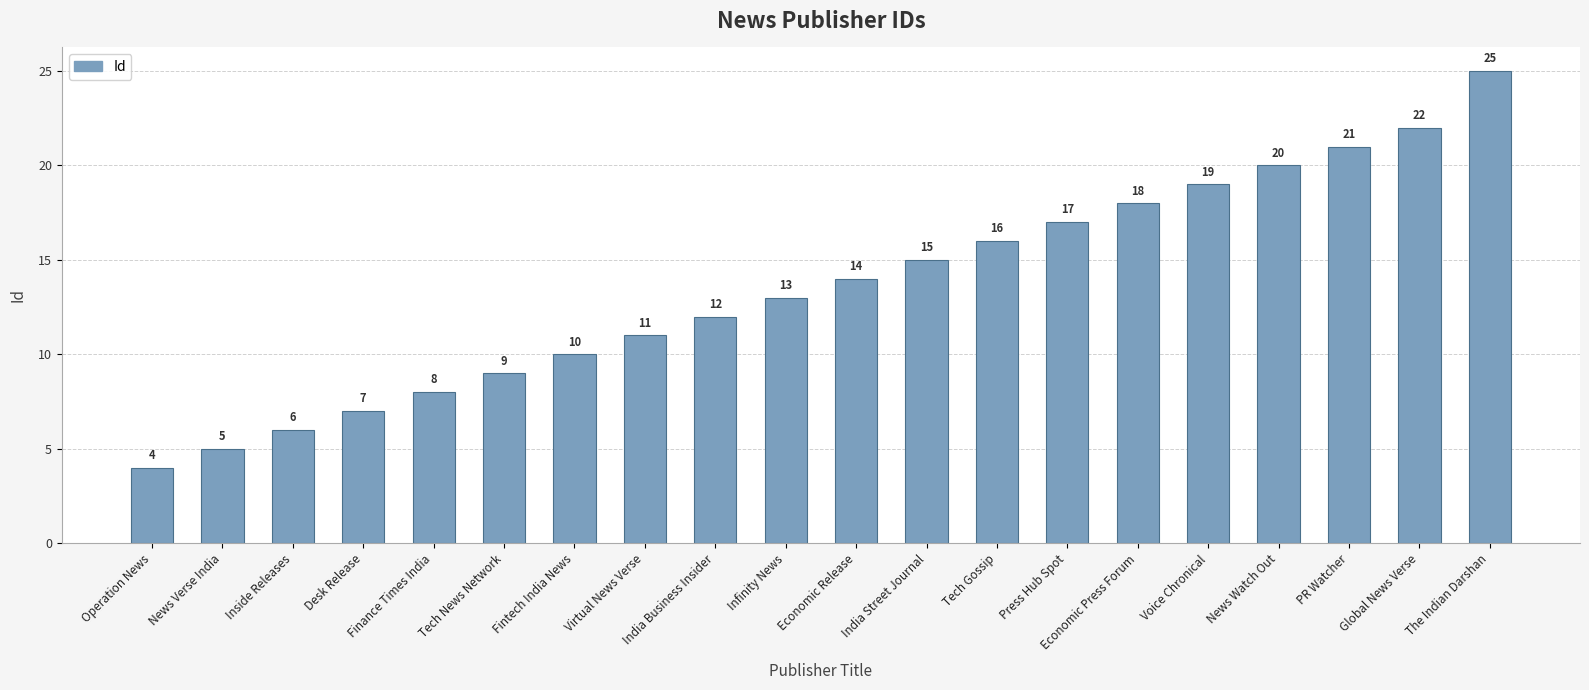

What value does the data have at Infinity News, to the nearest 5?

15